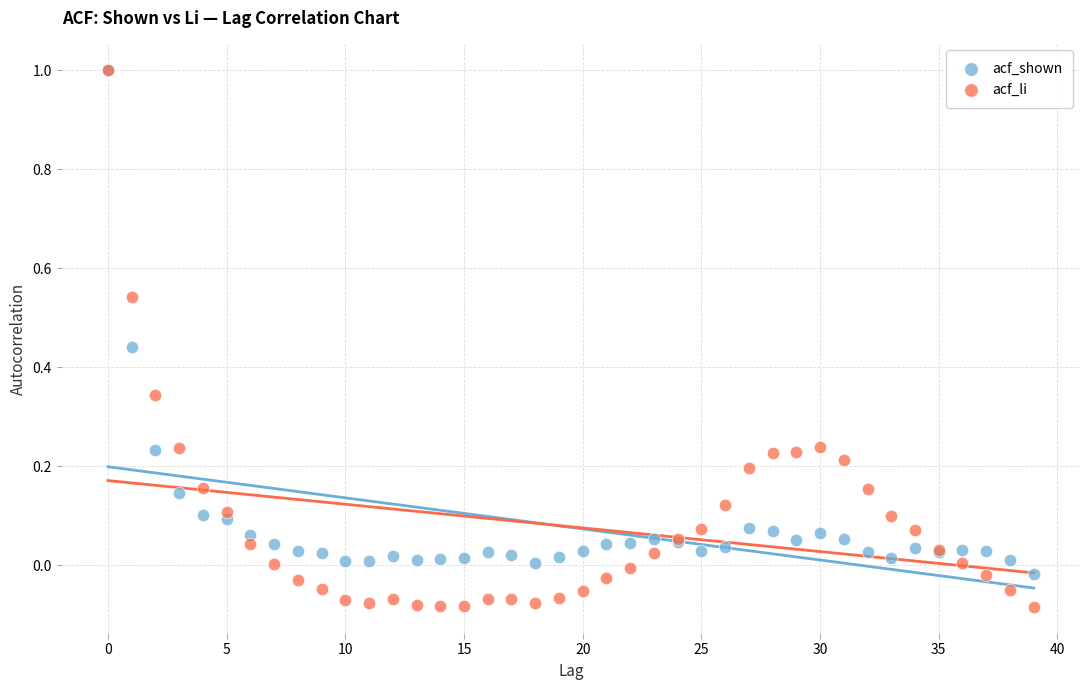

Which series contains the lowest Y value?

acf_li